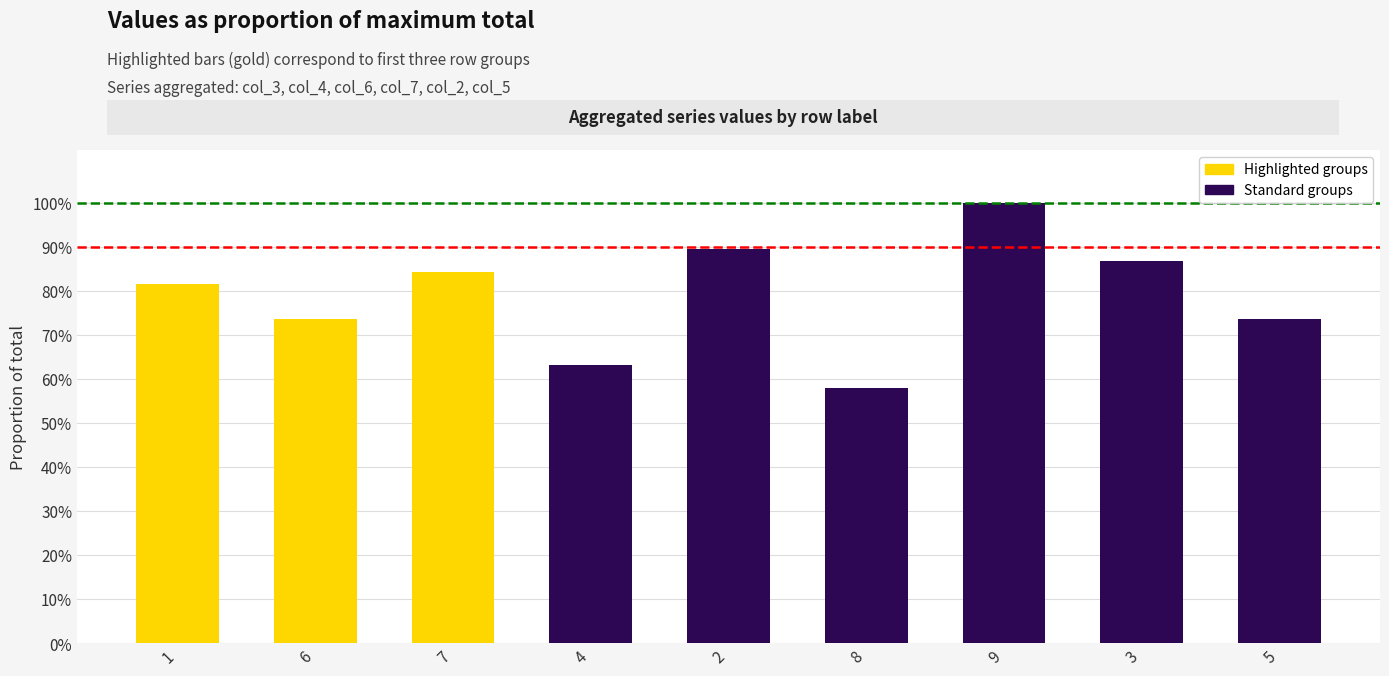

Reading left to right, transcribe all the data shown in this chart.

0.8	0.7	0.8	0.6	0.9	0.6	1.0	0.9	0.7